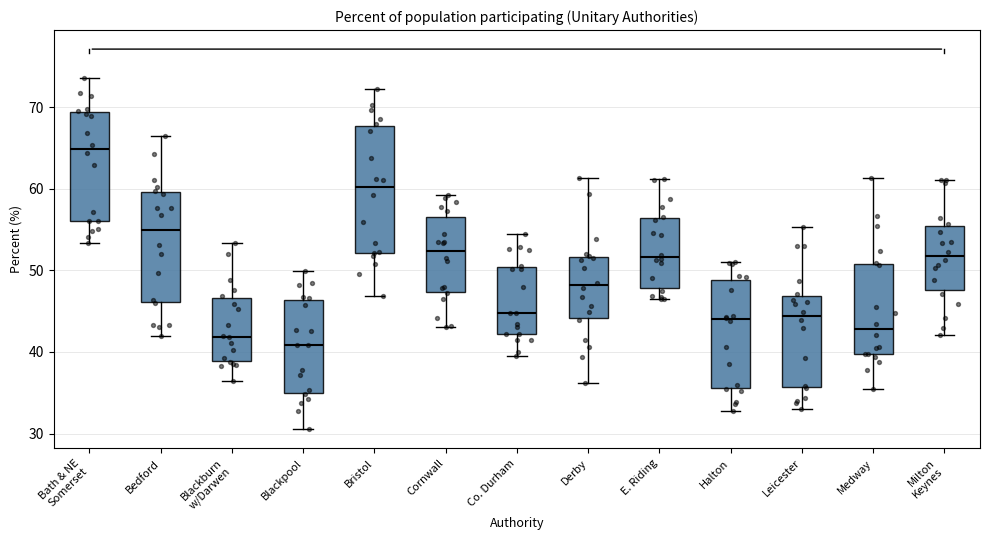

Reading left to right, transcribe this box plot: for each box, give where its median line is, the range the box spans, and where its two whiskers end, as read against the y-axis. The values are not printed on the chart, so give them approximately, as read against the axis.

Bath & NE Somerset: median 65, box 56 to 69, whiskers 53 to 74
Bedford: median 55, box 46 to 60, whiskers 42 to 67
Blackburn w/Darwen: median 42, box 39 to 47, whiskers 36 to 53
Blackpool: median 41, box 35 to 46, whiskers 31 to 50
Bristol: median 60, box 52 to 68, whiskers 47 to 72
Cornwall: median 52, box 47 to 57, whiskers 43 to 59
Co. Durham: median 45, box 42 to 50, whiskers 40 to 54
Derby: median 48, box 44 to 52, whiskers 36 to 61
E. Riding: median 52, box 48 to 56, whiskers 47 to 61
Halton: median 44, box 36 to 49, whiskers 33 to 51
Leicester: median 44, box 36 to 47, whiskers 33 to 55
Medway: median 43, box 40 to 51, whiskers 36 to 61
Milton Keynes: median 52, box 48 to 55, whiskers 42 to 61